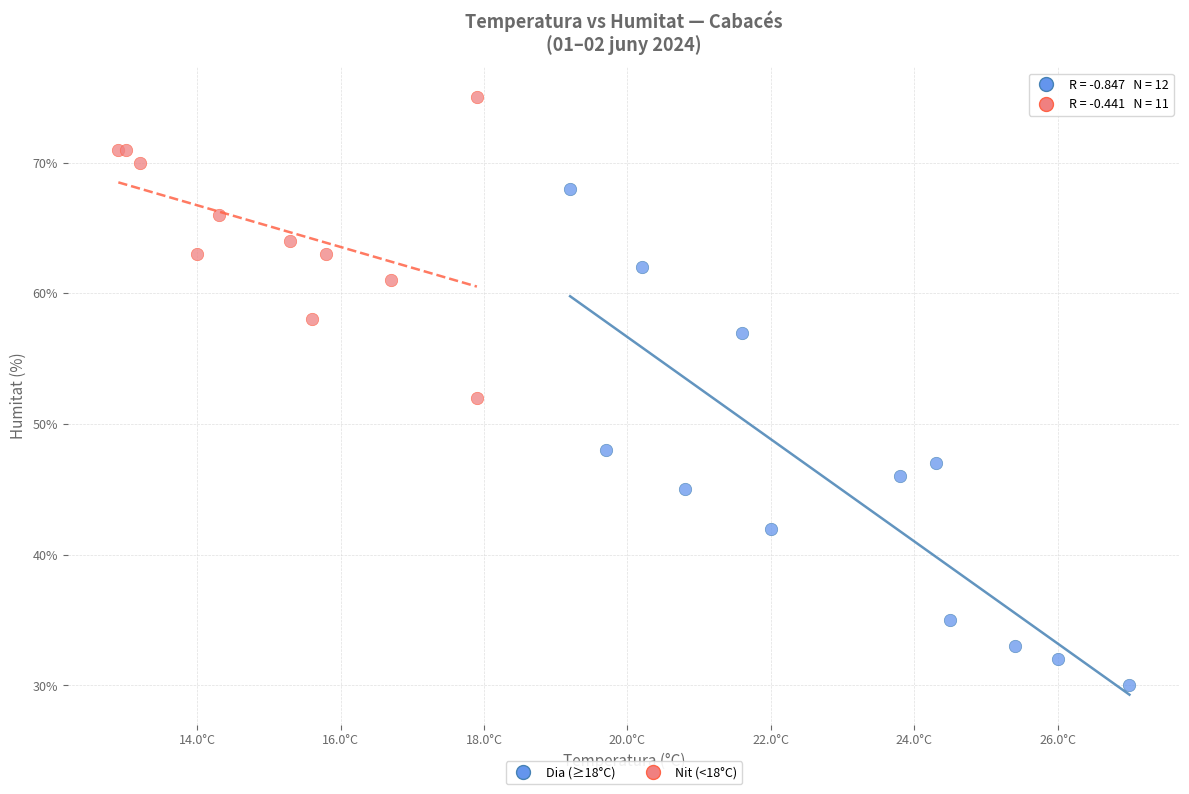

Which series has the widest spread of Y values?

Dia (≥18°C)